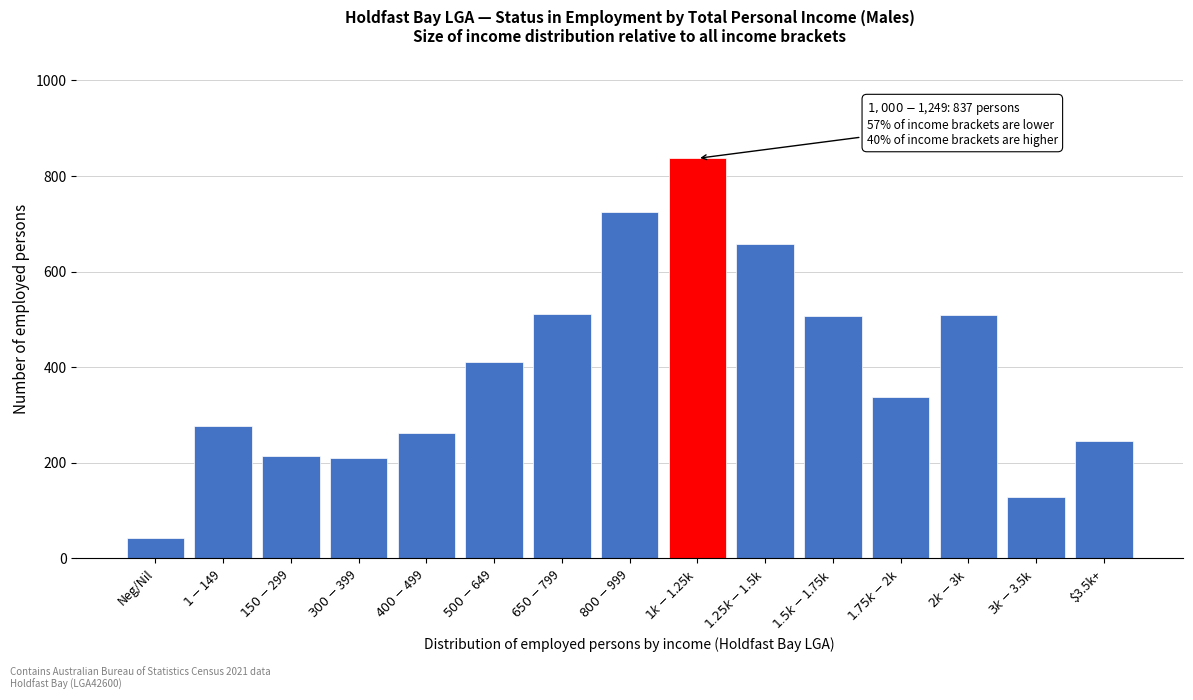

What is the value of the 4th bar from the left?

209